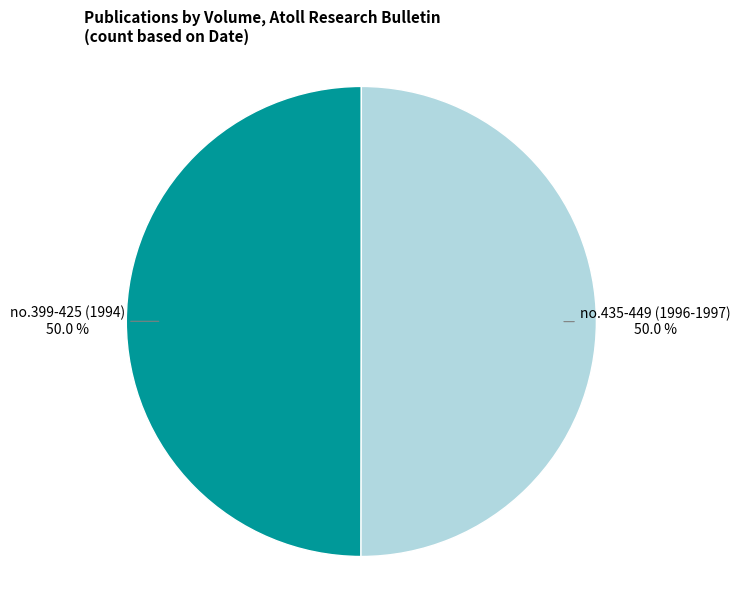

How many slices are in this pie chart?

2